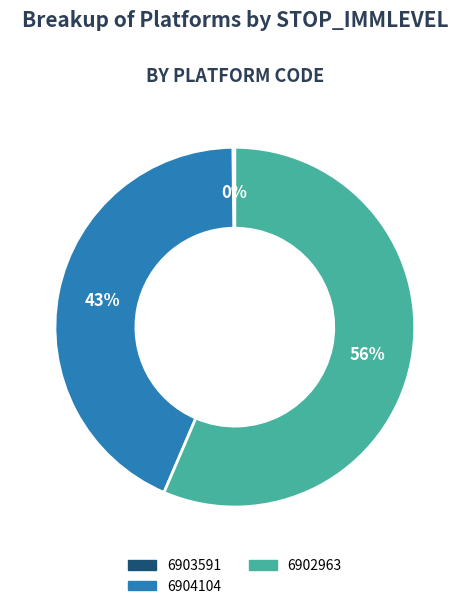

Does any single category account for the majority?

Yes